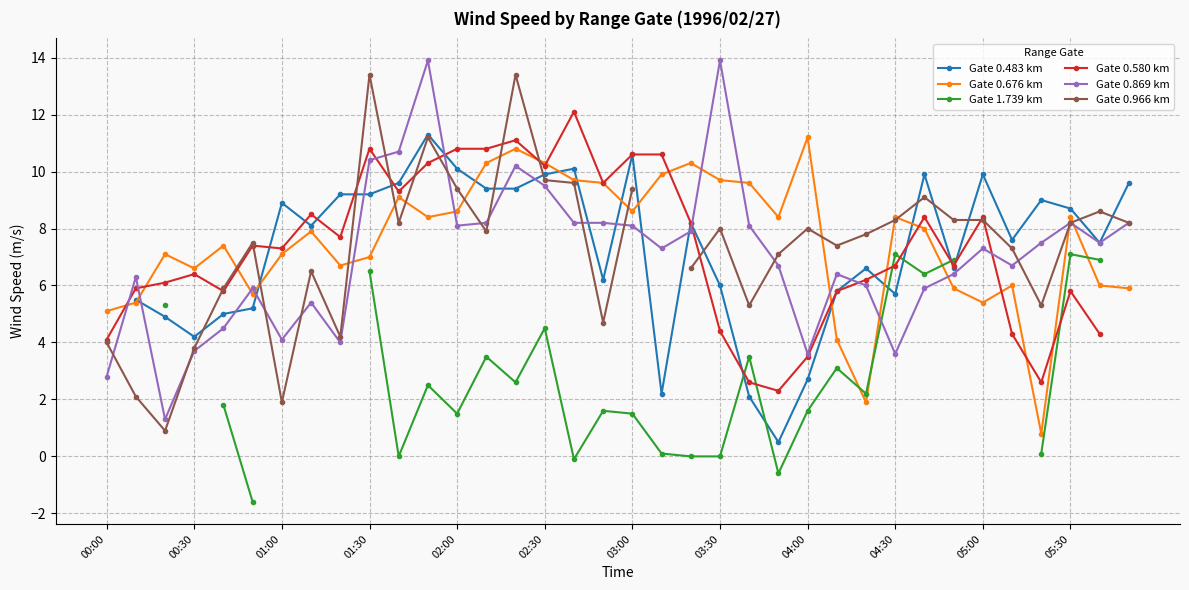

True or false: Gate 0.676 km has more than 0 points higher than both neighbors.

True